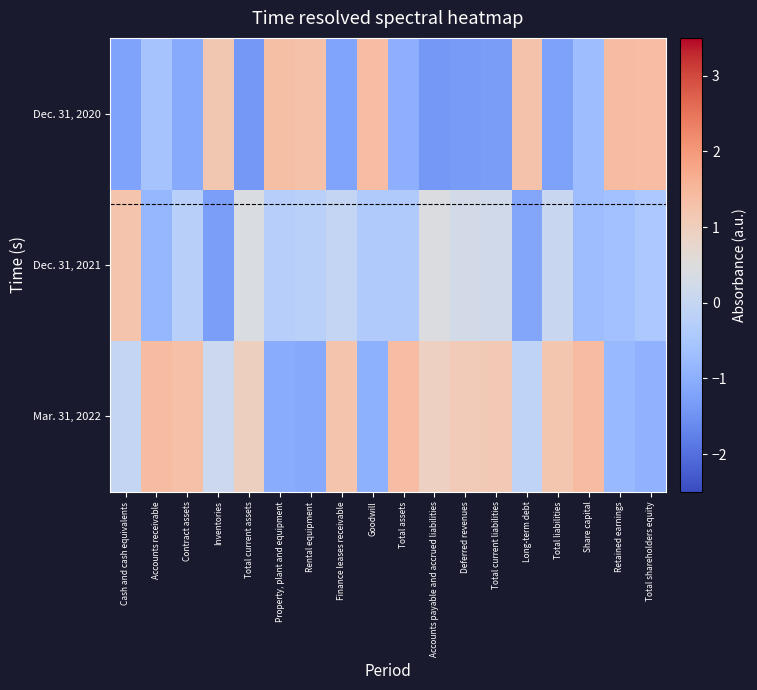

At Accounts receivable, list the series in order from smallest to largest.

Dec. 31, 2021, Dec. 31, 2020, Mar. 31, 2022